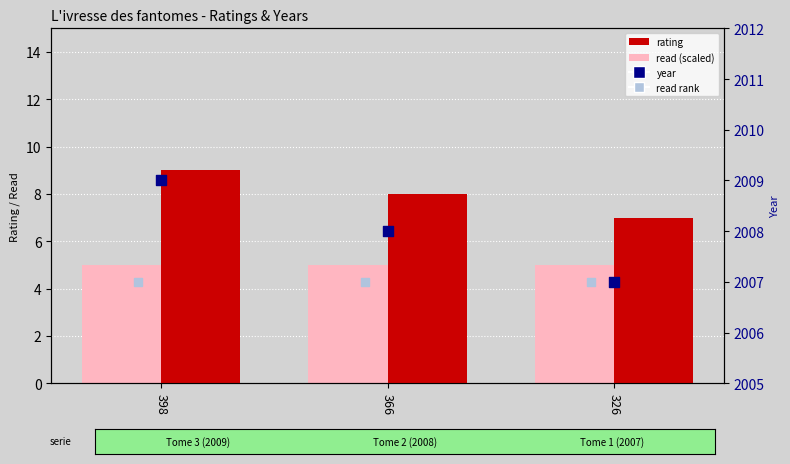

Which series has the widest spread of Y values?

rating